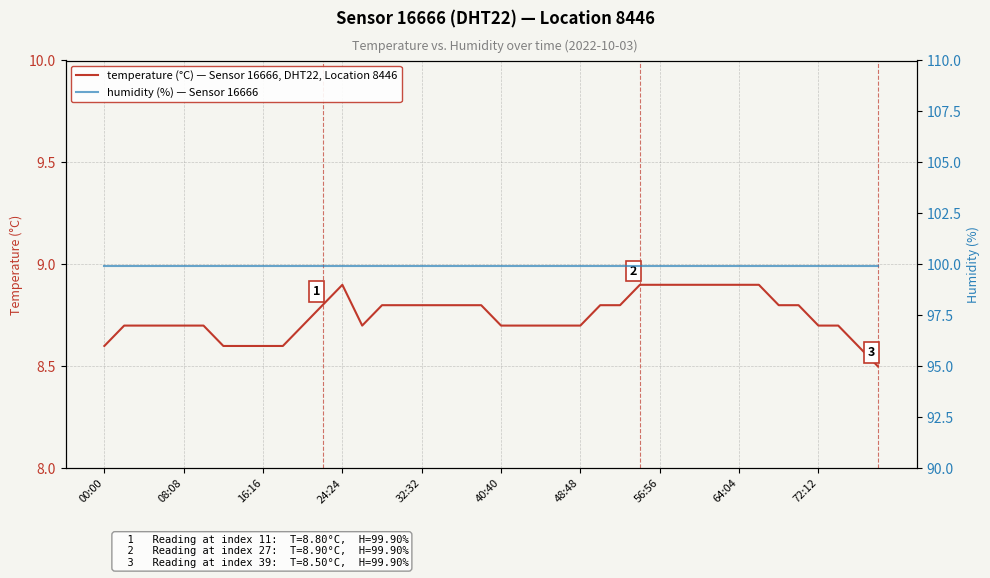

The temperature (°C) — Sensor 16666, DHT22, Location 8446 series shows 8.7 at 72:12. True or false?

True